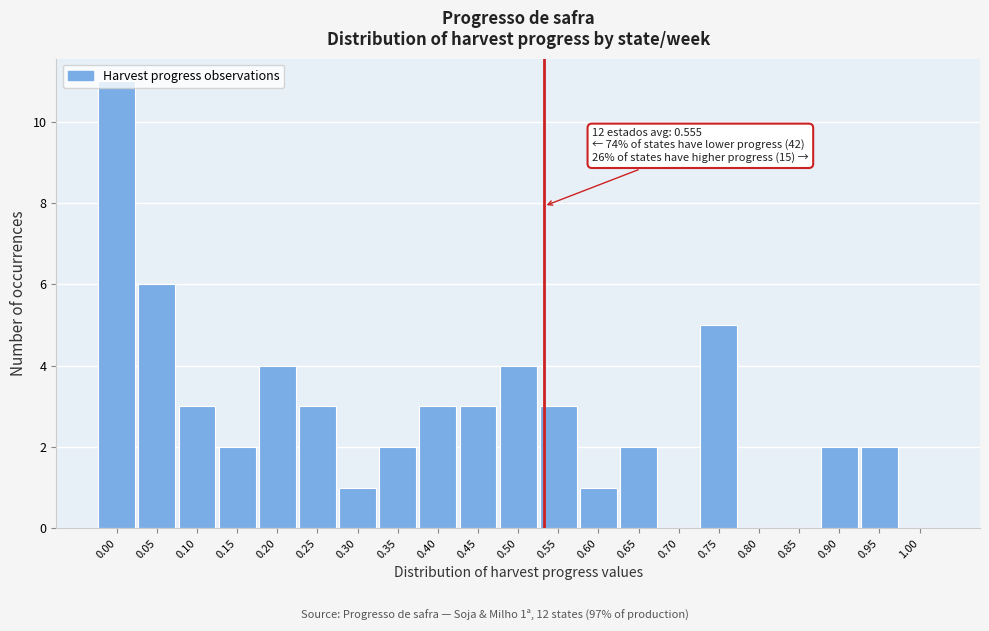

What is the greatest value displayed?

11